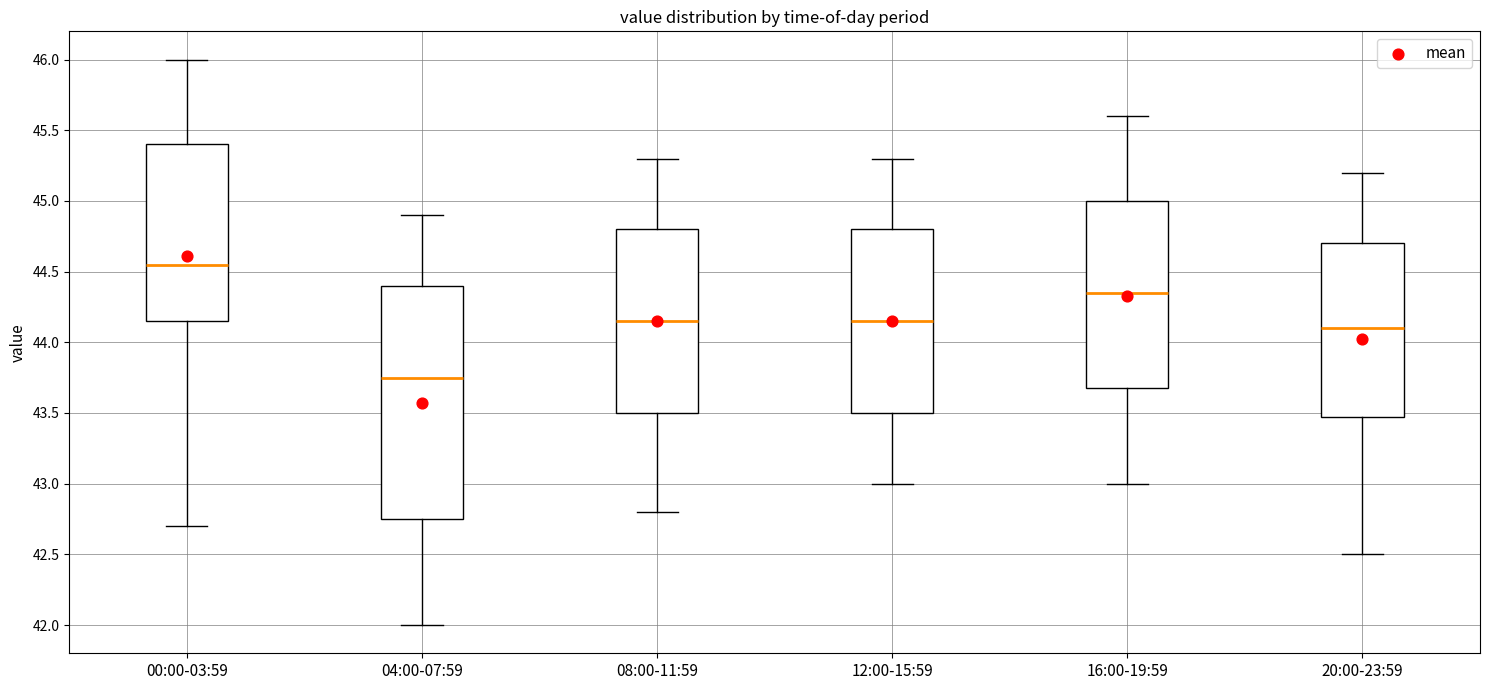

Reading left to right, transcribe this box plot: for each box, give where its median line is, the range the box spans, and where its two whiskers end, as read against the y-axis. The values are not printed on the chart, so give them approximately, as read against the axis.

00:00-03:59: median 44.55, box 44.15 to 45.40, whiskers 42.70 to 46.00
04:00-07:59: median 43.75, box 42.75 to 44.40, whiskers 42.00 to 44.90
08:00-11:59: median 44.15, box 43.50 to 44.80, whiskers 42.80 to 45.30
12:00-15:59: median 44.15, box 43.50 to 44.80, whiskers 43.00 to 45.30
16:00-19:59: median 44.35, box 43.70 to 45.00, whiskers 43.00 to 45.60
20:00-23:59: median 44.10, box 43.50 to 44.70, whiskers 42.50 to 45.20